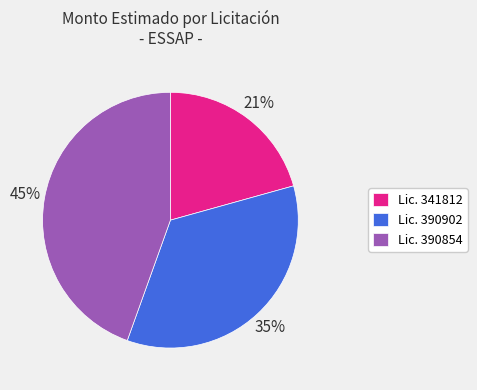

To the nearest percent, what percentage of the pie is Lic. 390902?

35%